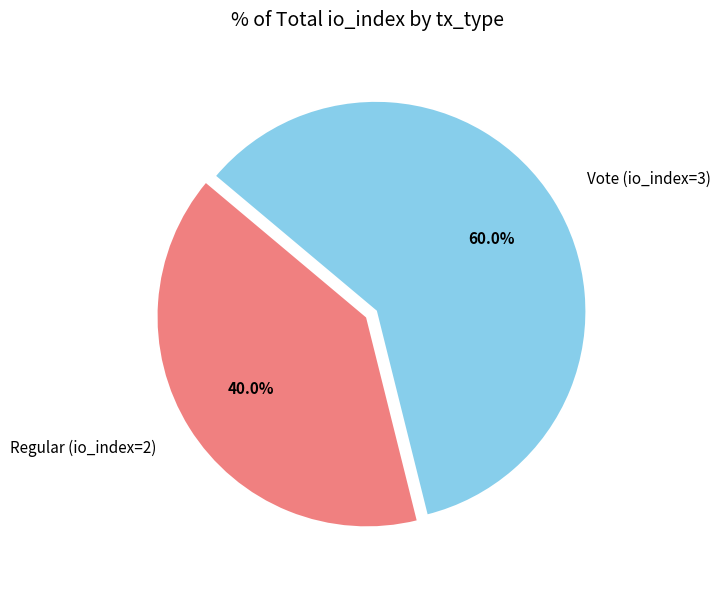

To the nearest percent, what portion does Regular (io_index=2) represent?

40%